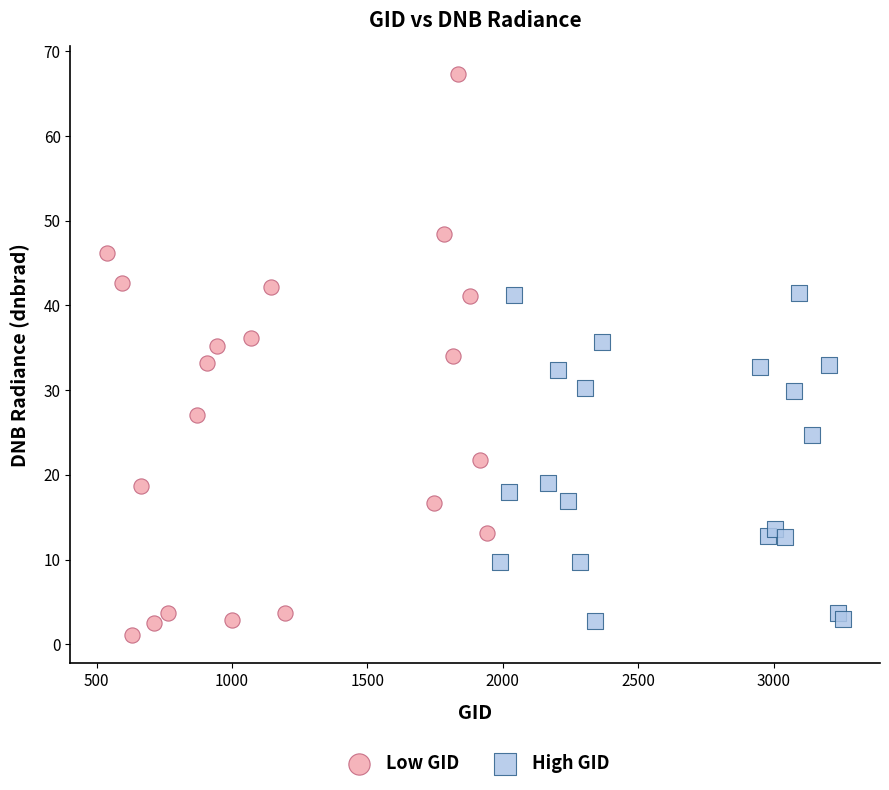

Which series has the largest Y range (max minus min)?

Low GID